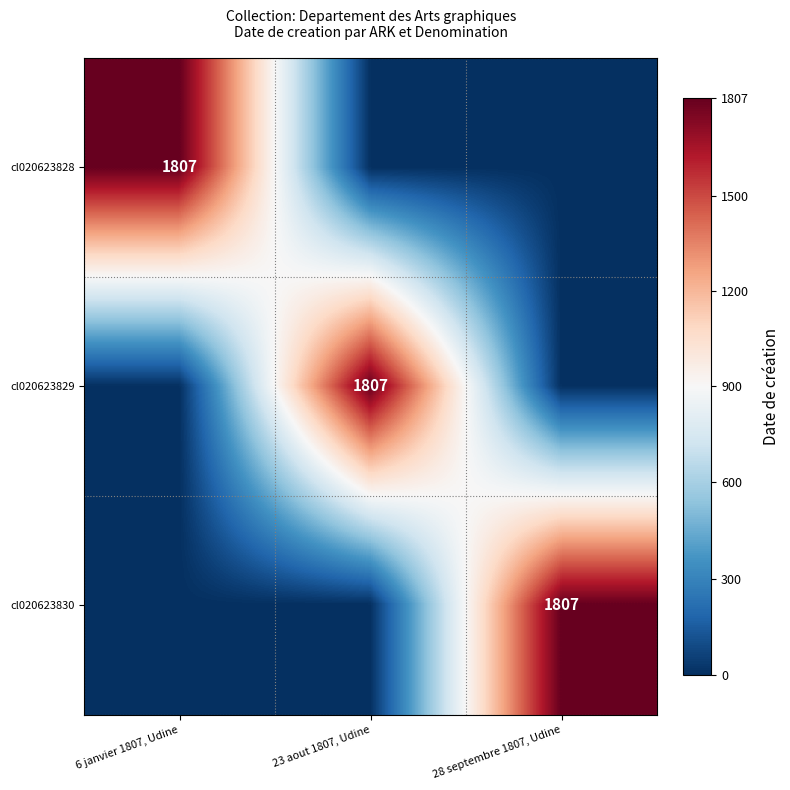

Which category has the lowest value across all series?

23 aout 1807, Udine